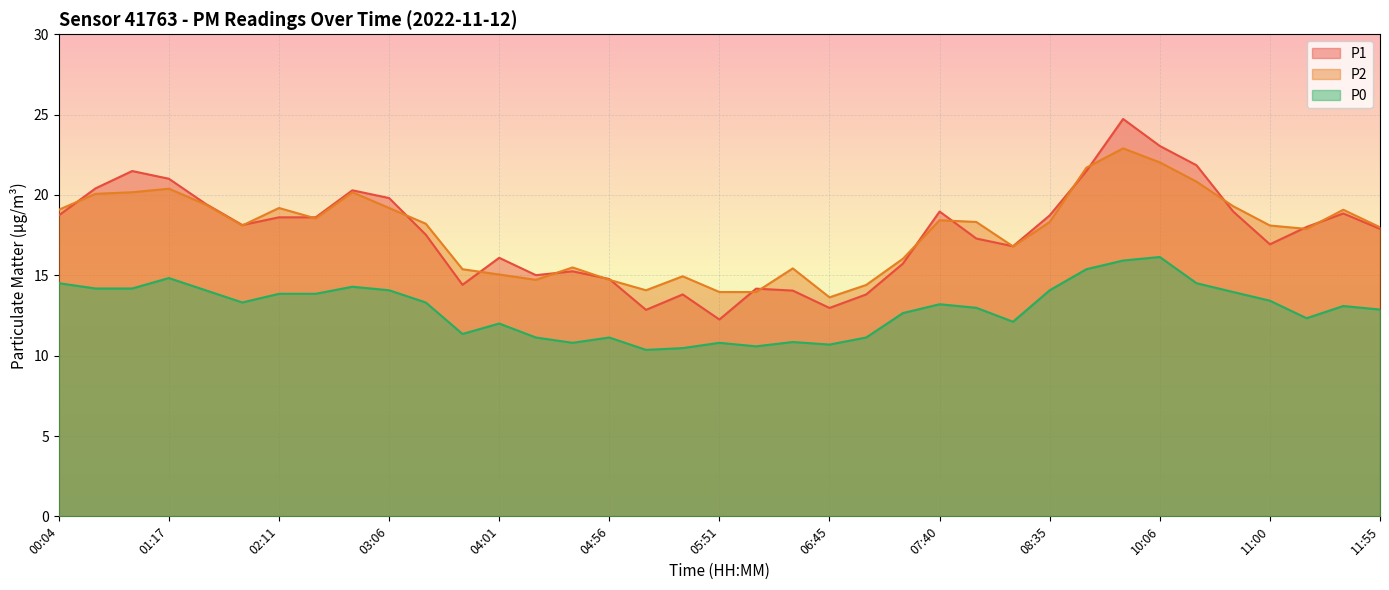

What is the difference between the second highest and second lowest values in the P1 series?

10.2